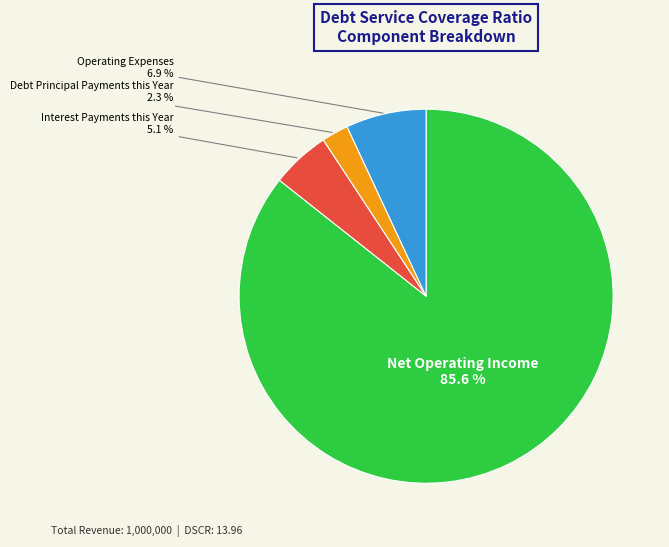

Between Debt Principal Payments this Year and Interest Payments this Year, which is larger?

Interest Payments this Year